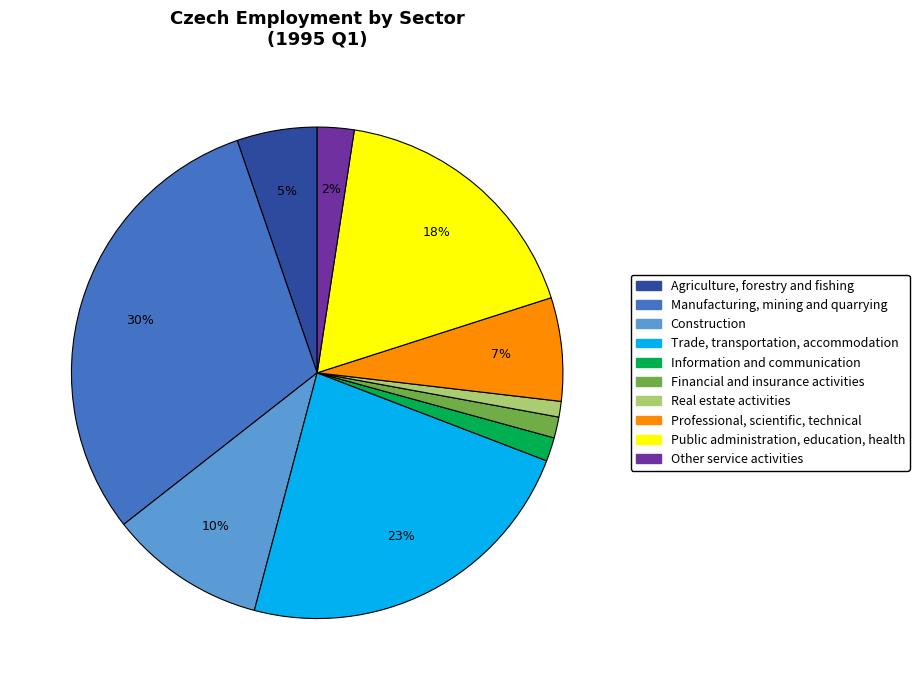

Is it true that Other service activities is 14% of the pie?

False